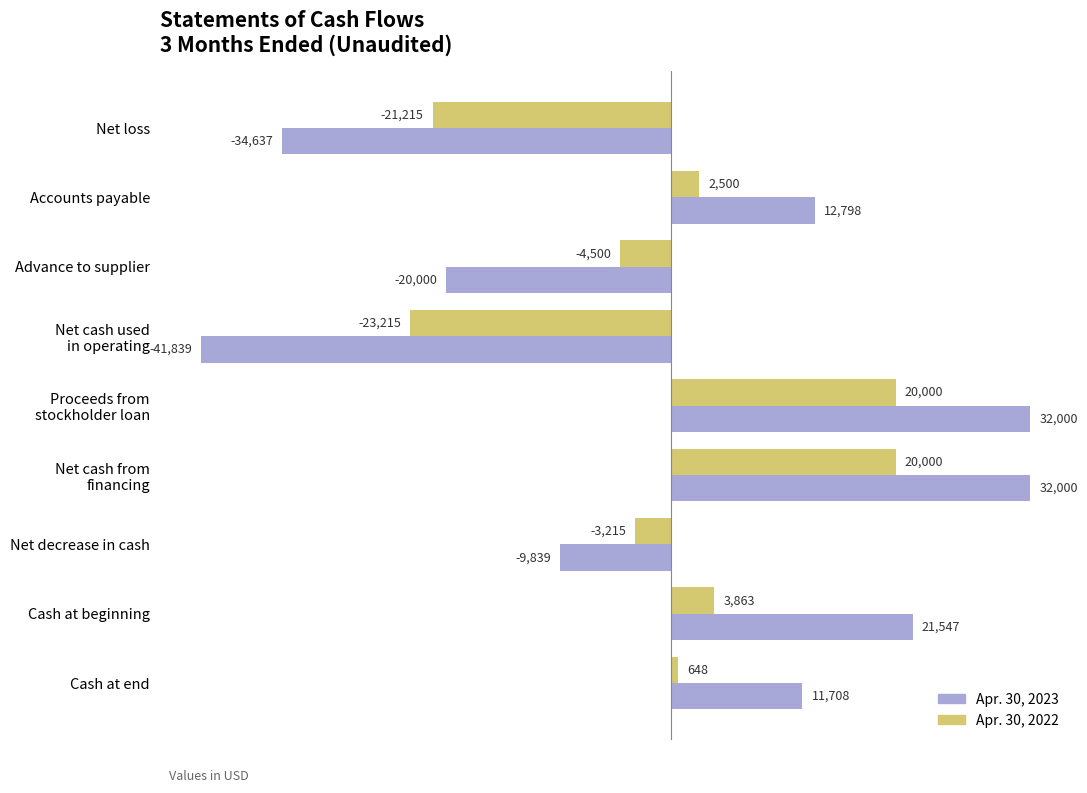

How many series are shown in this chart?

2